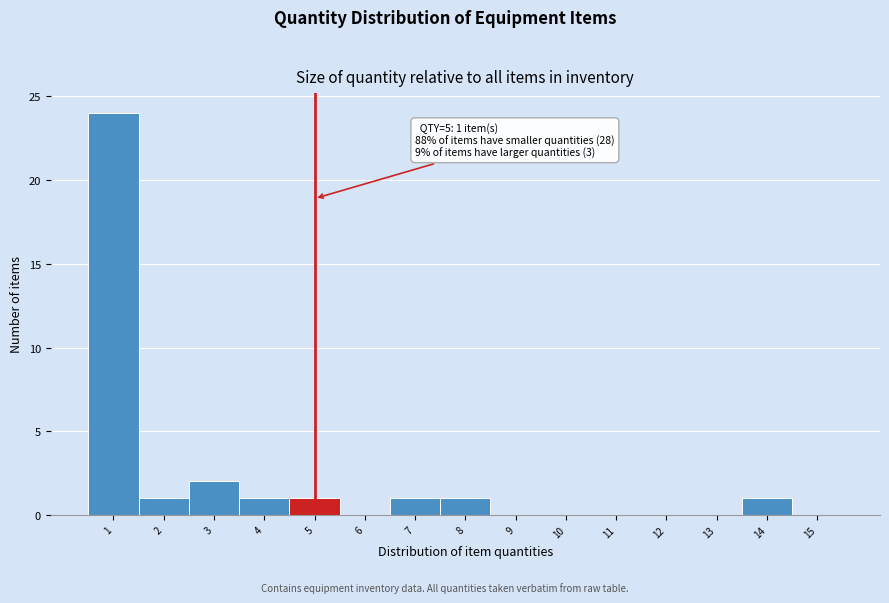

Over which range of the x-axis is the bar tallest?

0.5 to 1.5